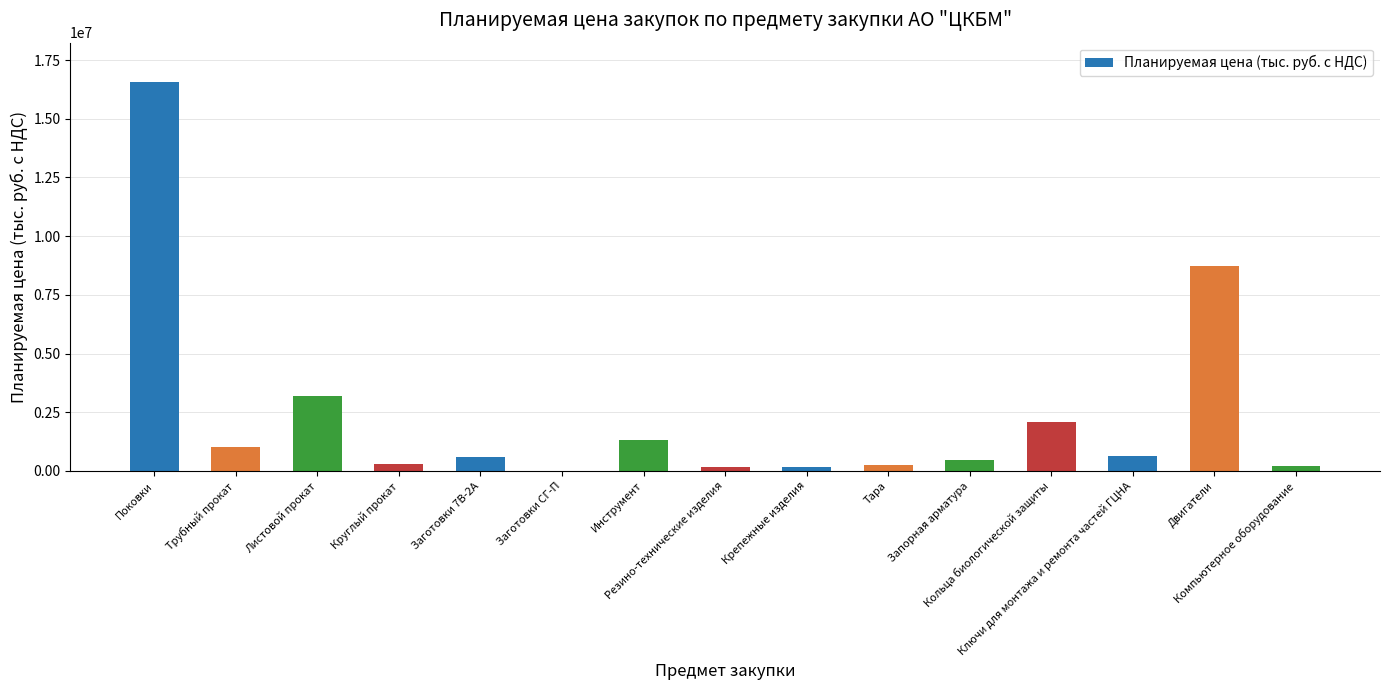

What is the average value?

2384351.8